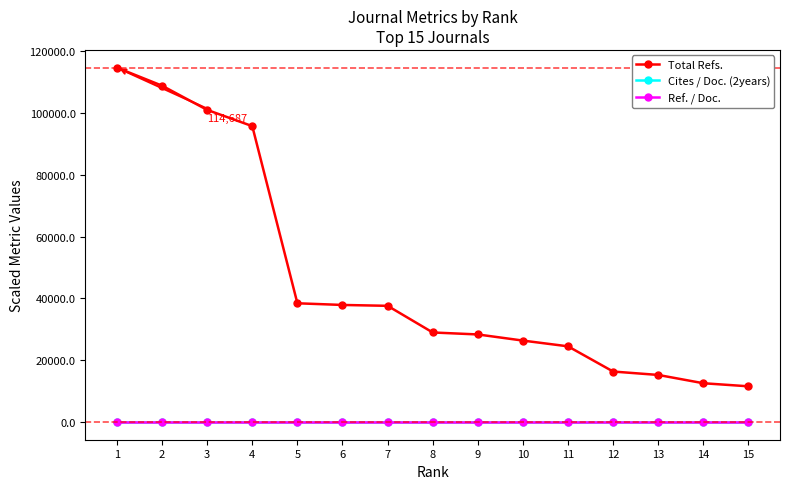

True or false: Ref. / Doc. has more than 1 interior local peaks.

True